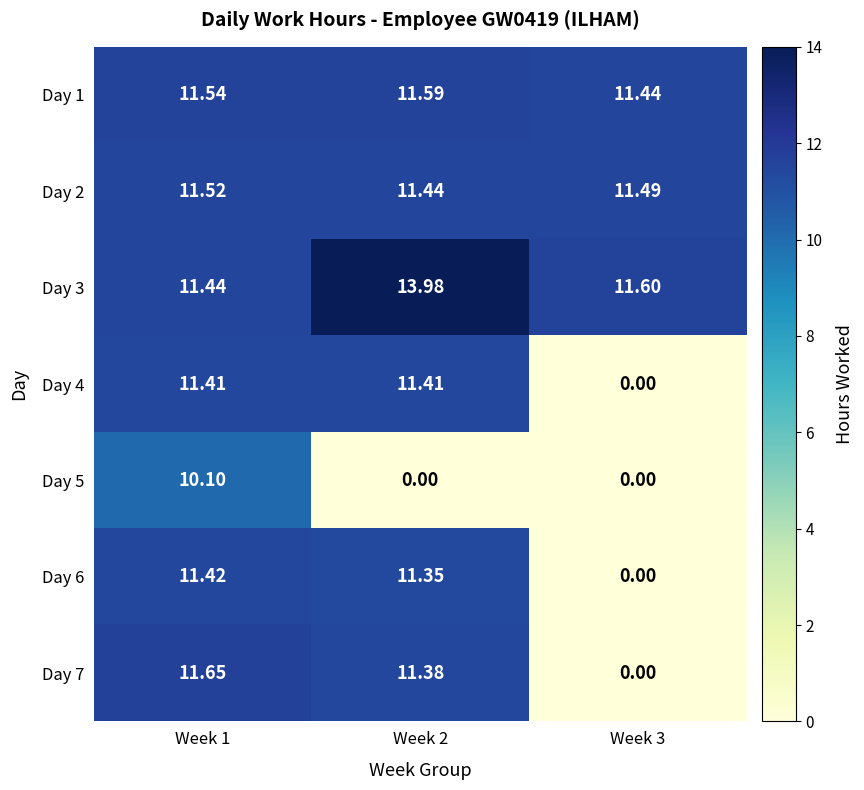

Reading left to right, extract all data points from this chart.

Day 1: Week 1=11.5	Week 2=11.6	Week 3=11.4
Day 2: Week 1=11.5	Week 2=11.4	Week 3=11.5
Day 3: Week 1=11.4	Week 2=14.0	Week 3=11.6
Day 4: Week 1=11.4	Week 2=11.4	Week 3=0.0
Day 5: Week 1=10.1	Week 2=0.0	Week 3=0.0
Day 6: Week 1=11.4	Week 2=11.3	Week 3=0.0
Day 7: Week 1=11.7	Week 2=11.4	Week 3=0.0